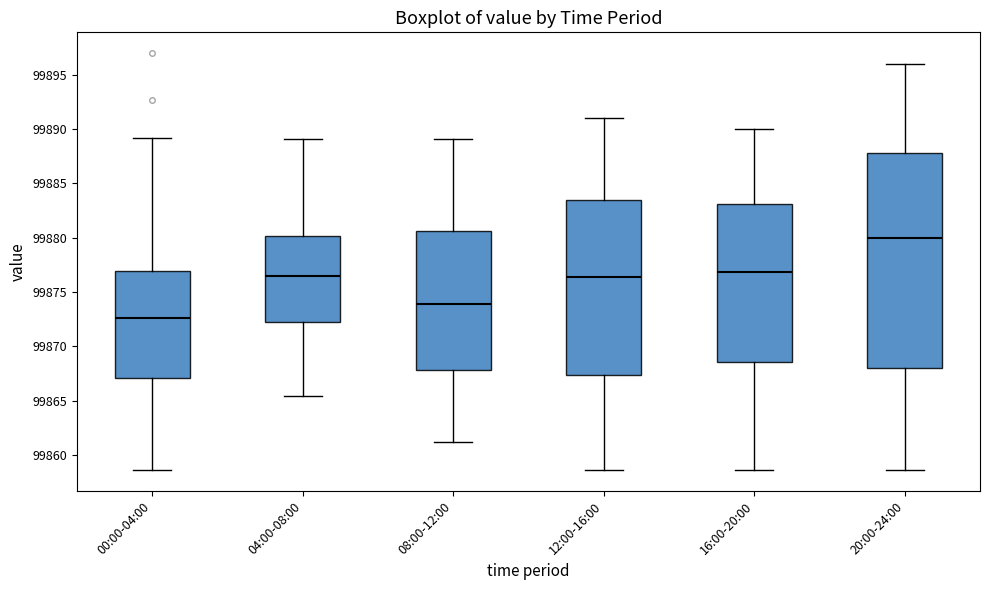

Comparing the boxes themselves (not the whiskers), which one is the tallest?

20:00-24:00